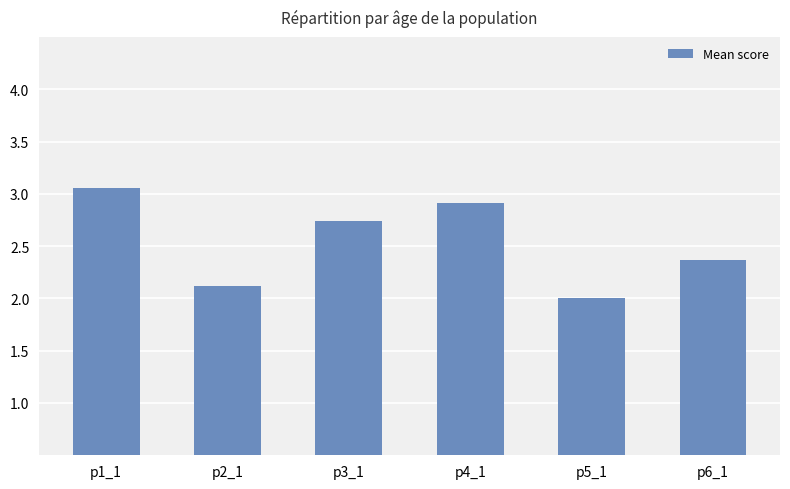

The value at p4_1 is 2.9. True or false?

True